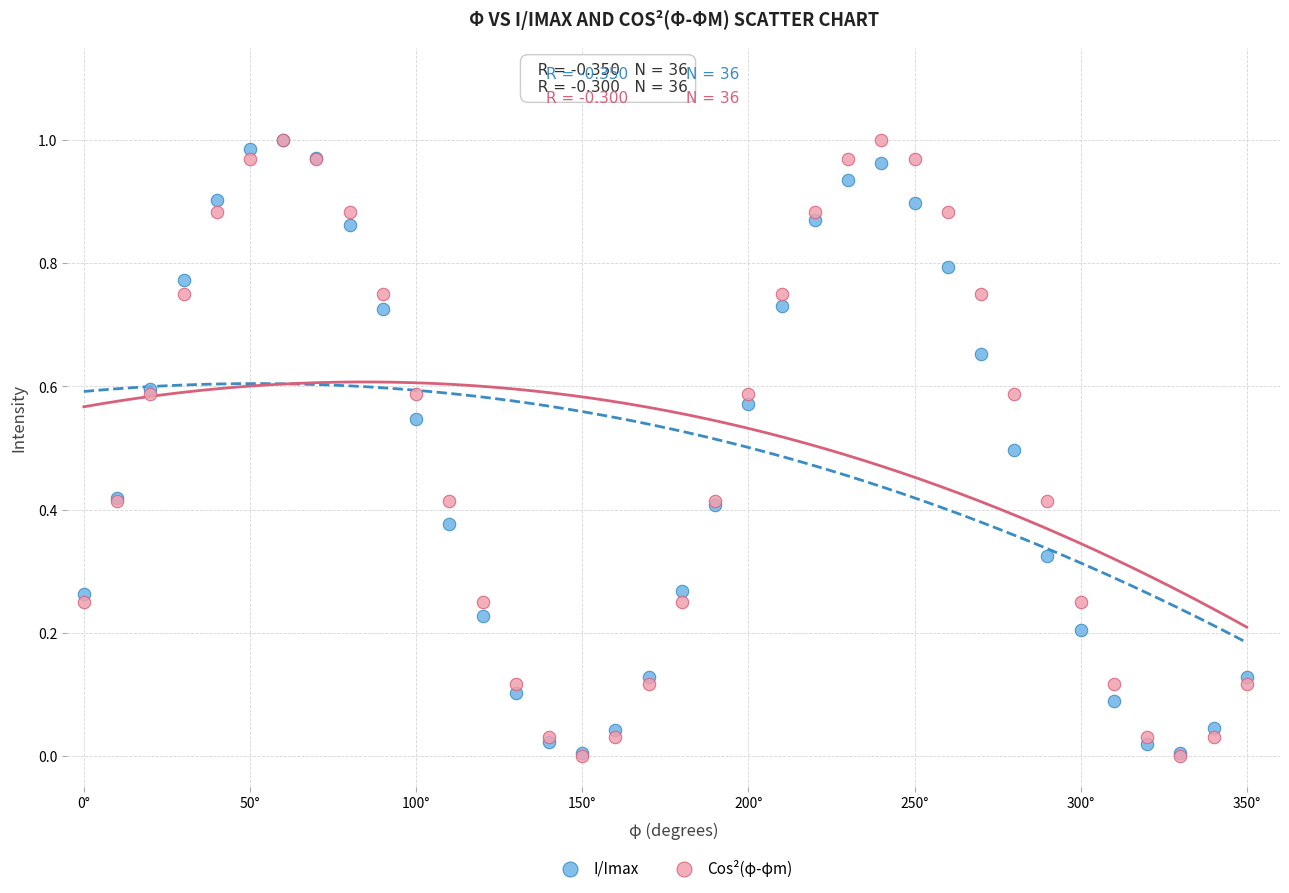

Which series has the widest spread of Y values?

Cos²(φ-φm)